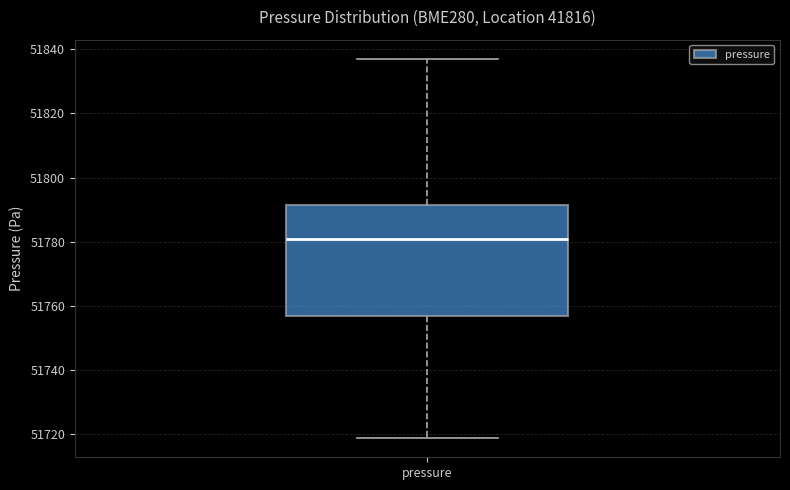

Transcribe this box plot: give where the median line is, the range the box spans, and where the two whiskers end, as read against the y-axis. The values are not printed on the chart, so give them approximately, as read against the axis.

median 51780, box 51756 to 51792, whiskers 51718 to 51838